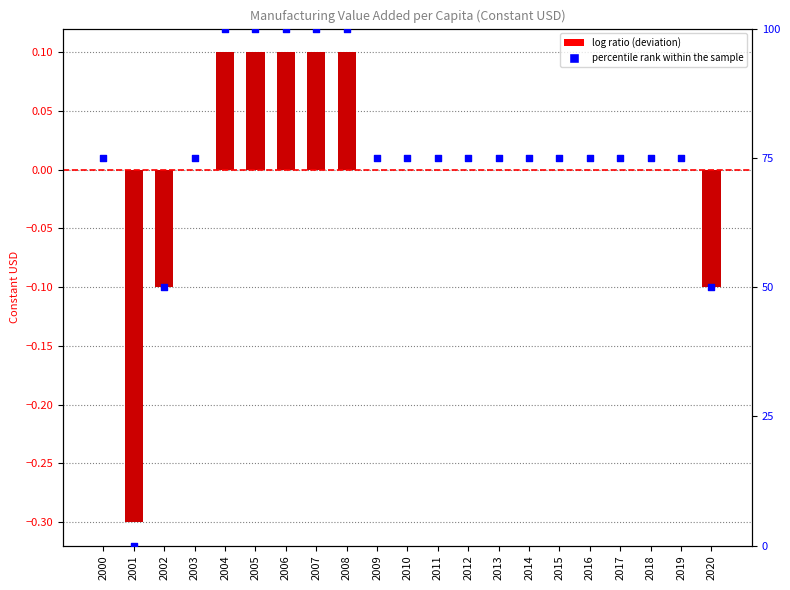

At how many categories does at least one series exceed 24?

20